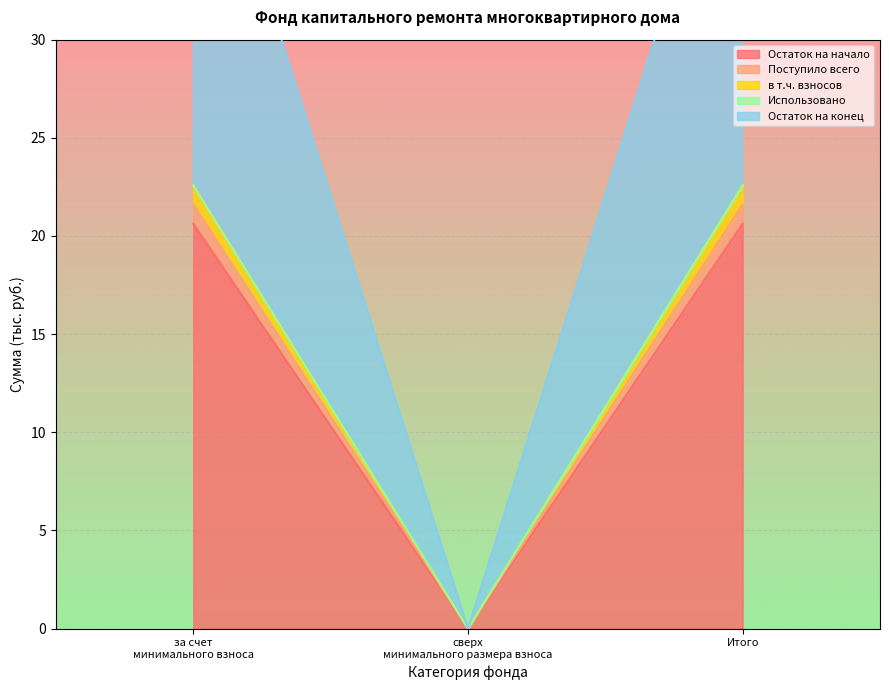

How many values in the Остаток на конец series are below 20?

1